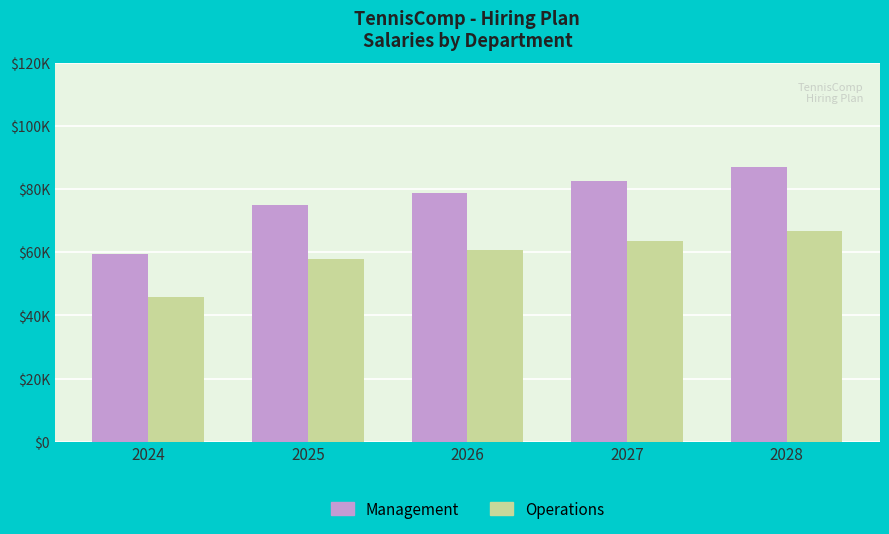

What are all the series names shown in the legend?

Management, Operations